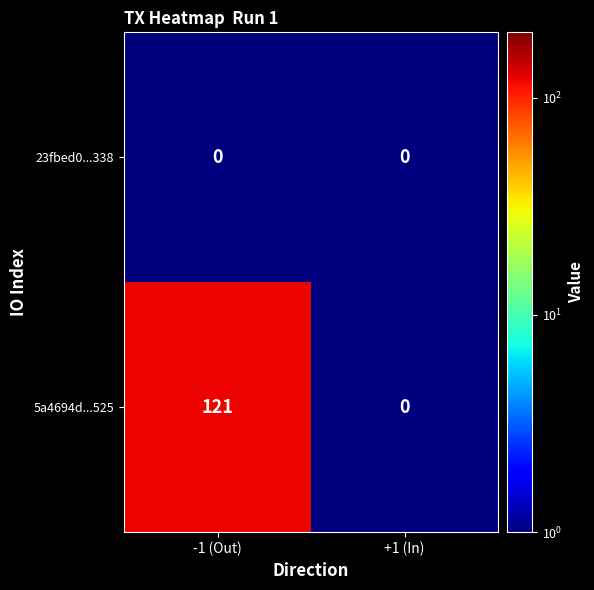

List the series in order of their peak value, highest first.

5a4694d...525, 23fbed0...338